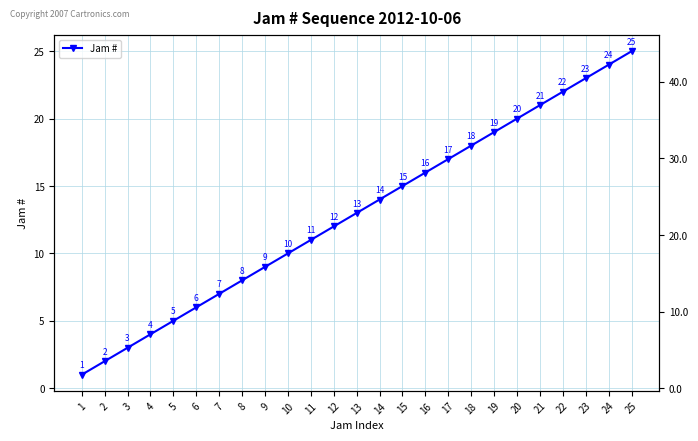

Which has a higher value, 10 or 15?

15